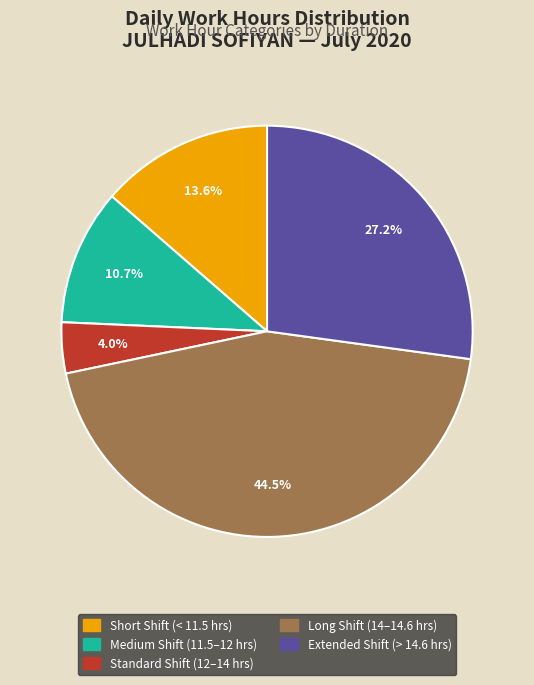

Is there a majority slice in this chart?

No